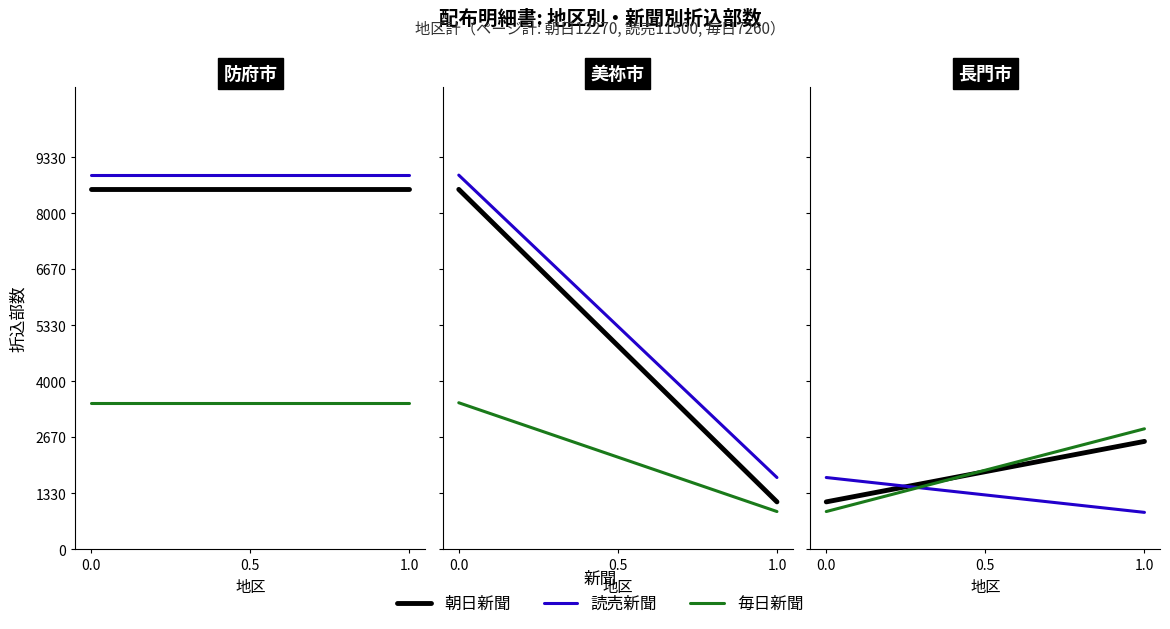

True or false: 朝日新聞 has a value of 666 at 1.0.

False